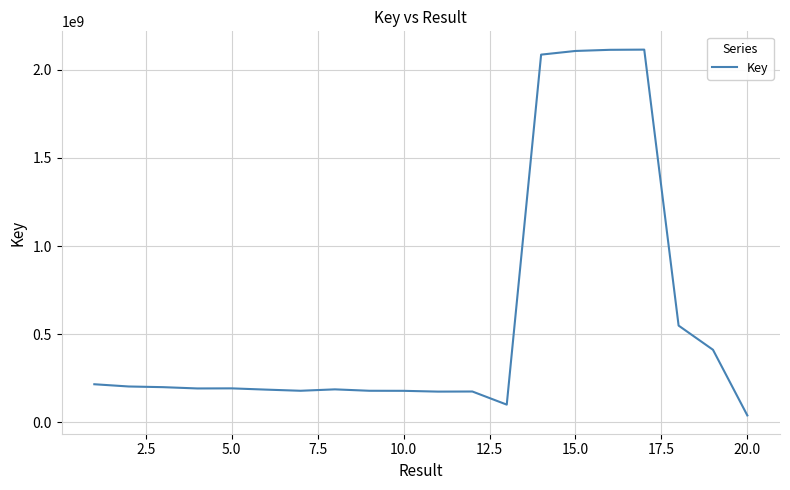

What is the greatest value displayed?

2113152786